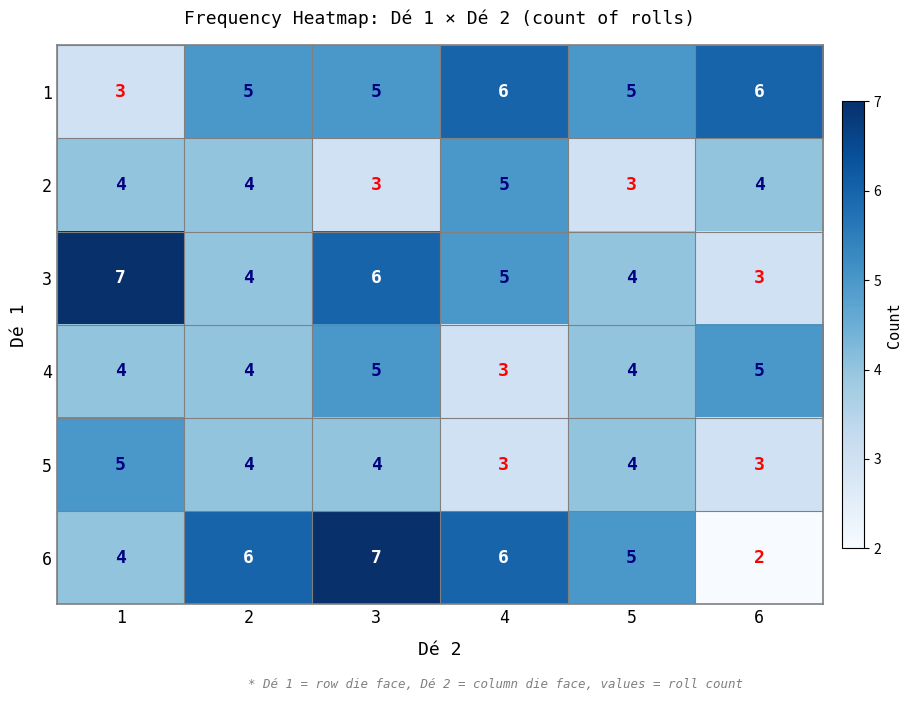

How many categories are shown in the chart?

6